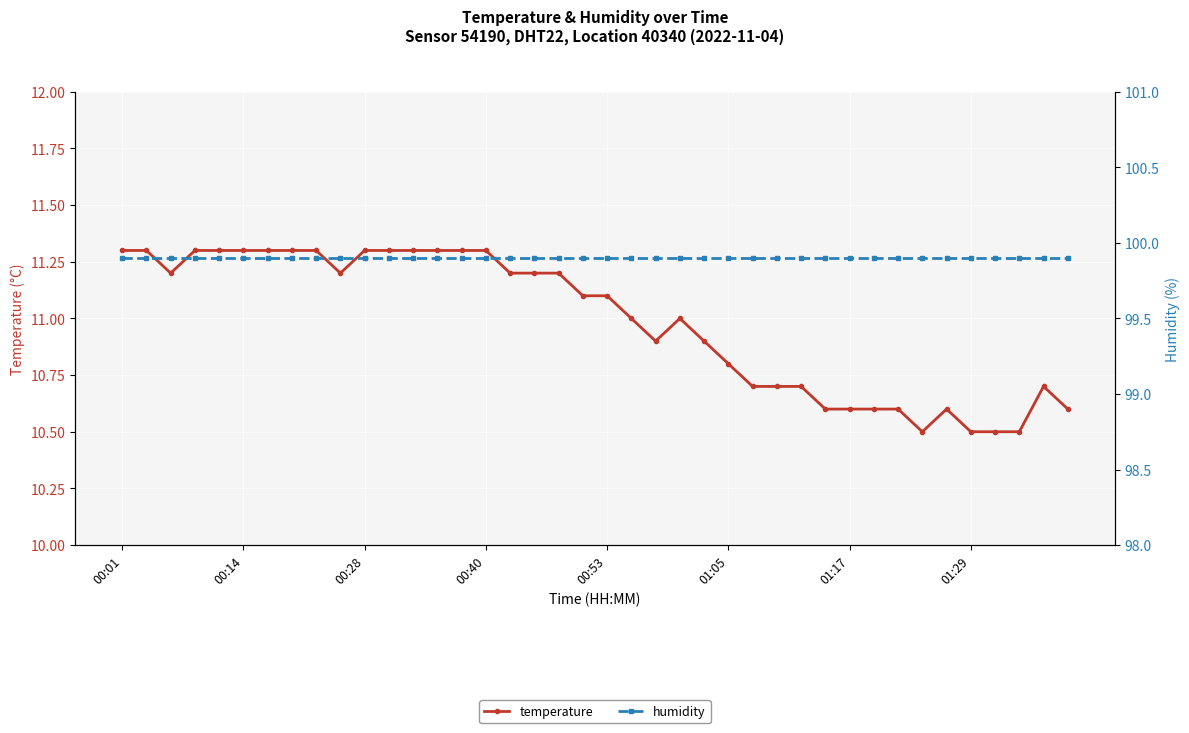

What is the sum of the temperature values at 00:28 and 00:40?

22.6